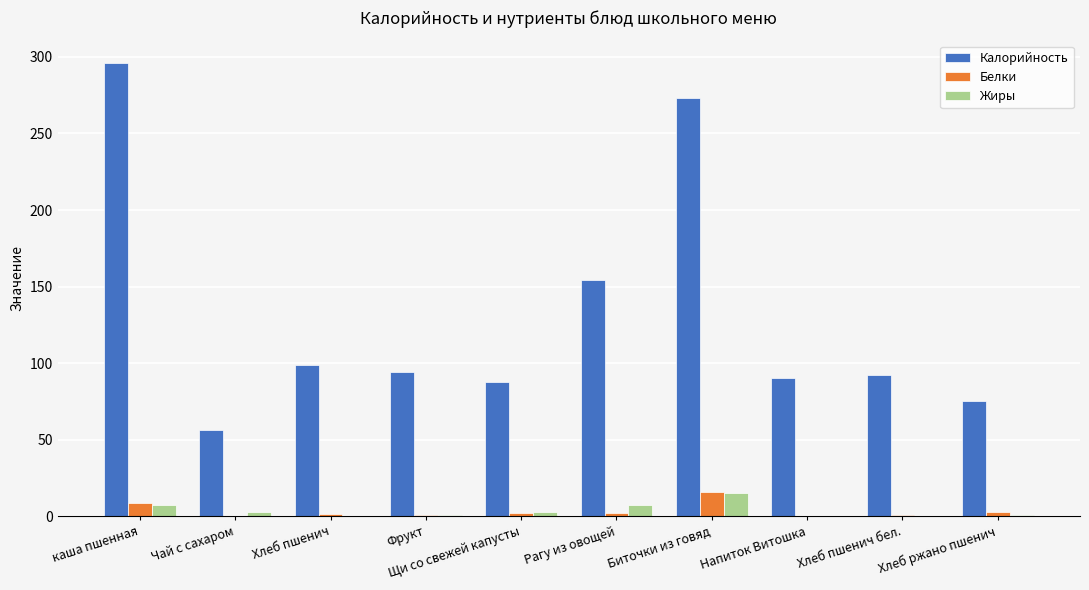

The value of Калорийность at Биточки из говяд is 490.1. True or false?

False